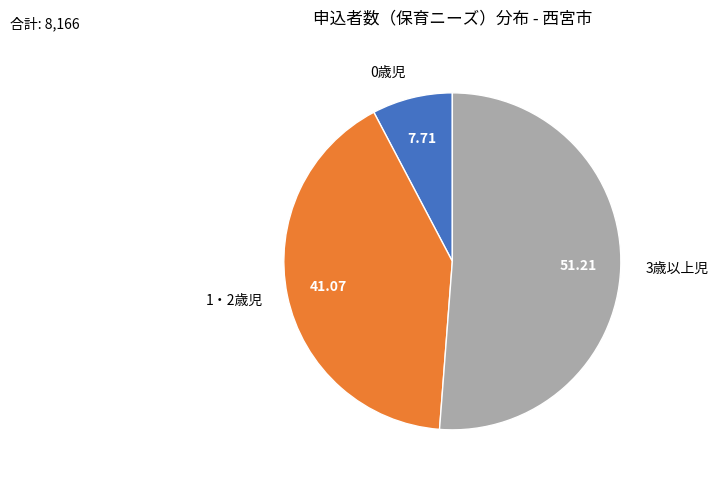

Count the number of slices in the pie.

3